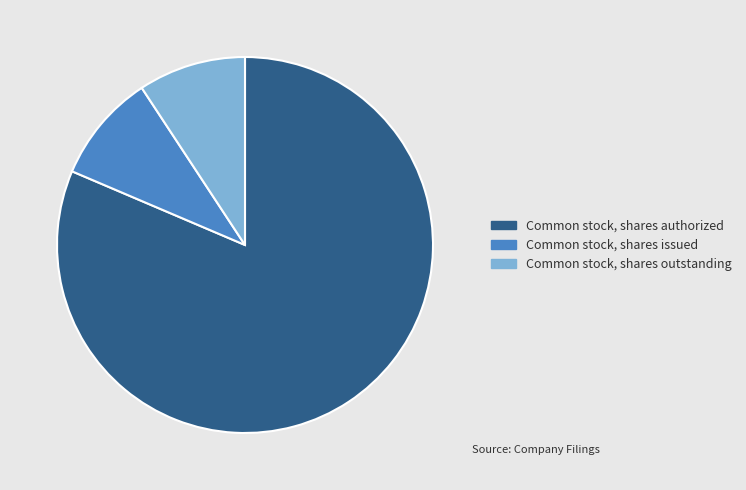

What is the largest slice in the pie chart?

Common stock, shares authorized